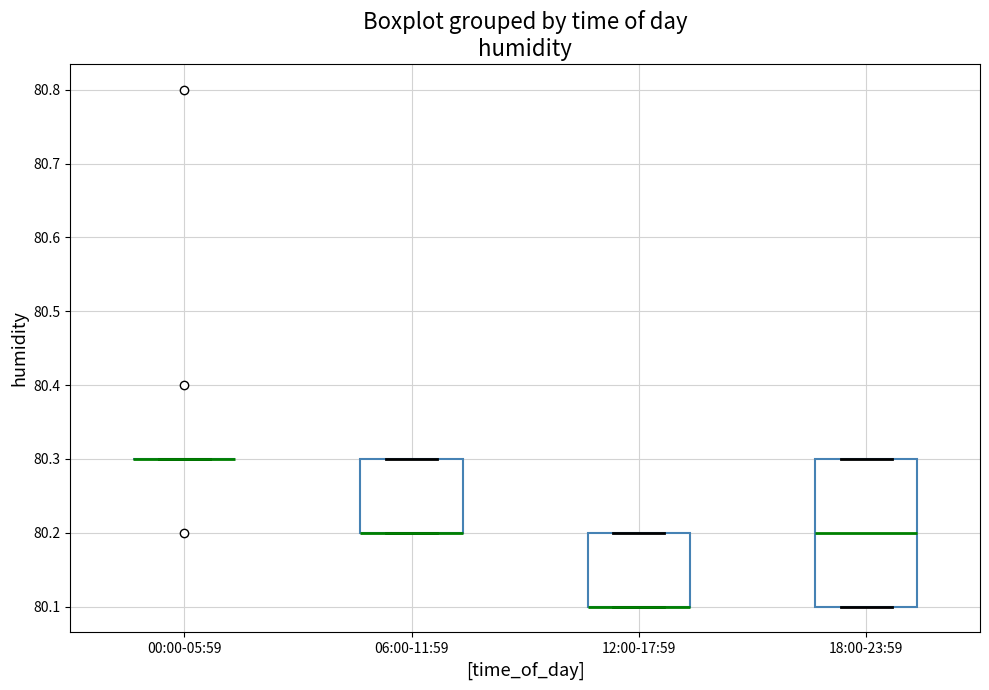

Which box is the tallest, from its lower edge to its upper edge?

18:00-23:59